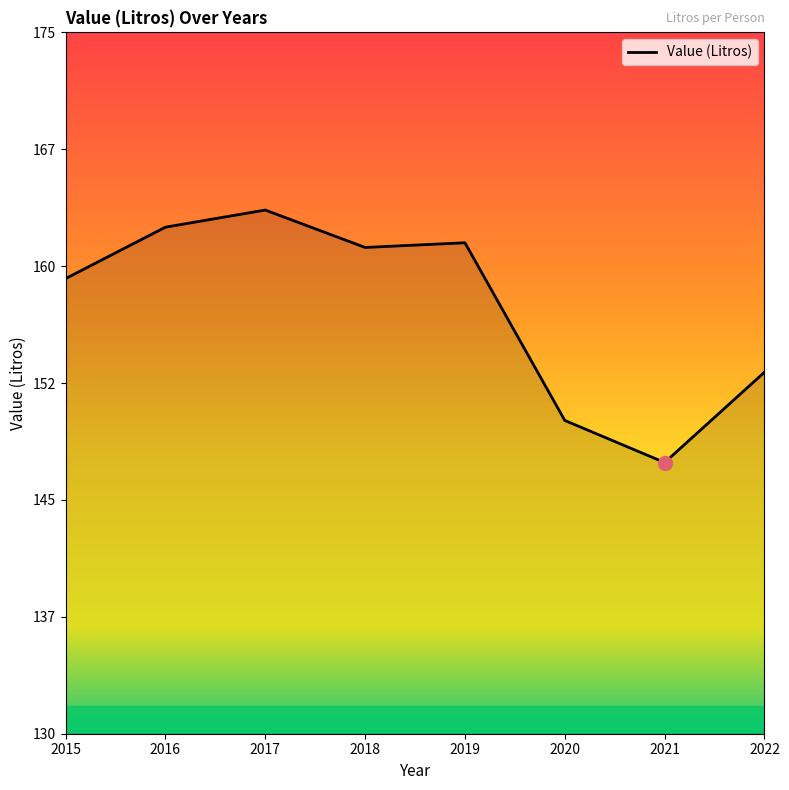

Does the chart display data point markers on the line(s)?

No